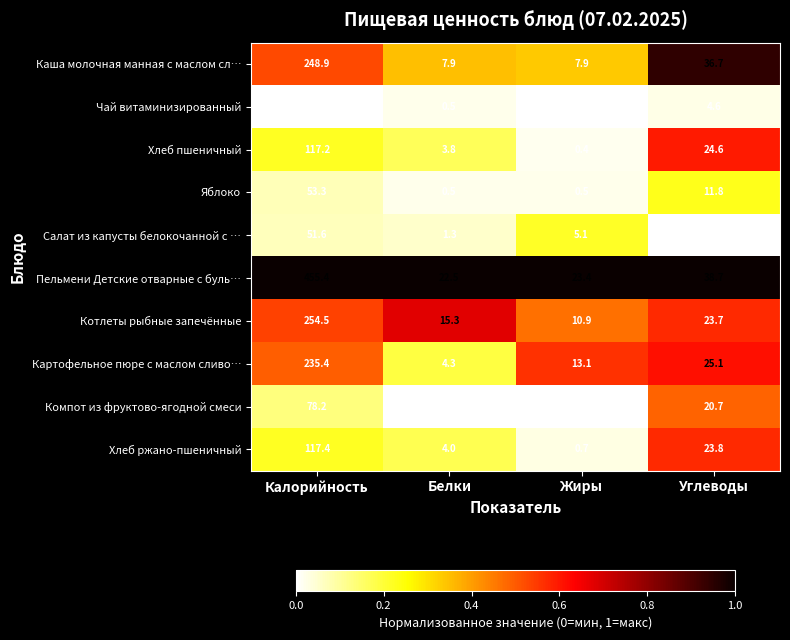

At which label does Хлеб пшеничный first exceed 24?

Калорийность